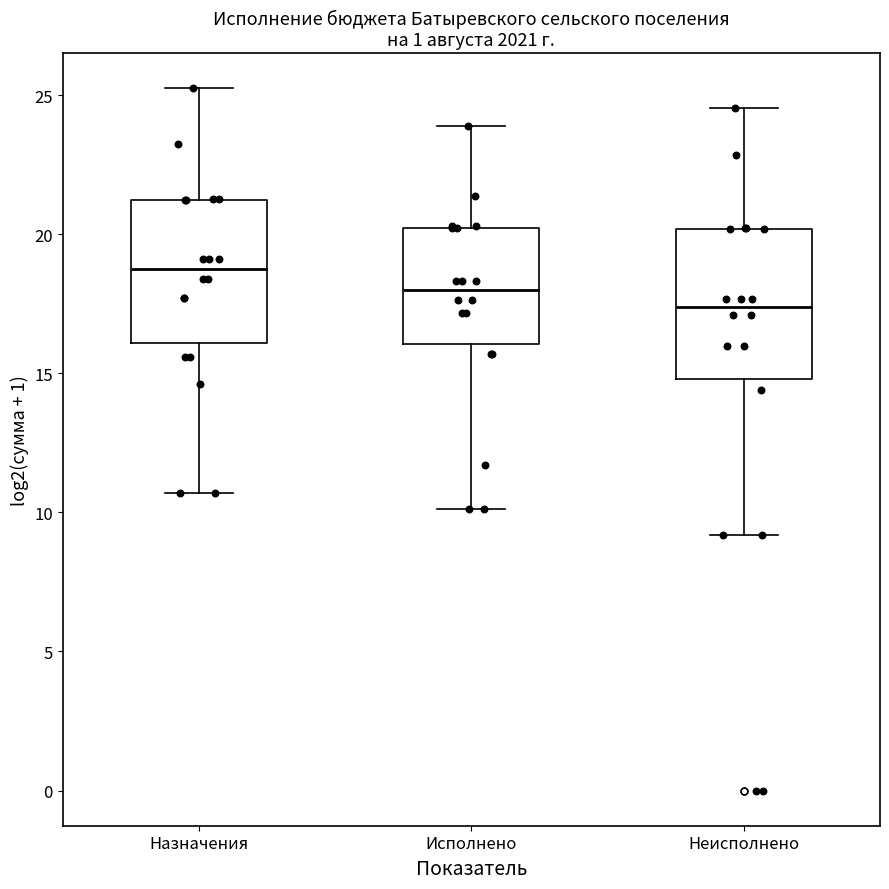

Where is the lower edge of the box for Исполнено on the y-axis? The values are not printed on the chart, so give them approximately, as read against the axis.

16.0